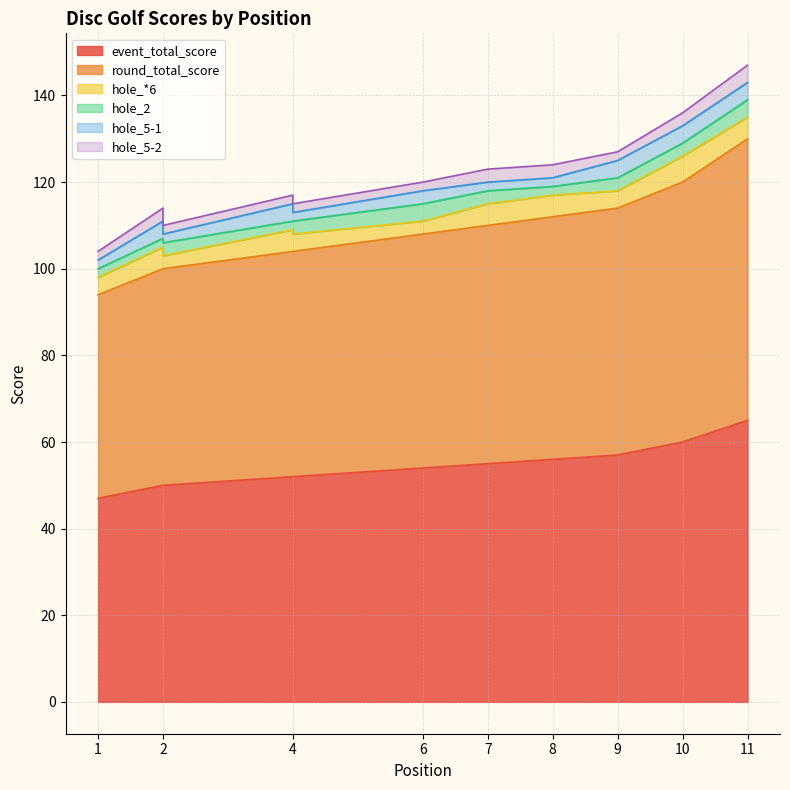

At which category does hole_5-1 reach its first local peak?

2